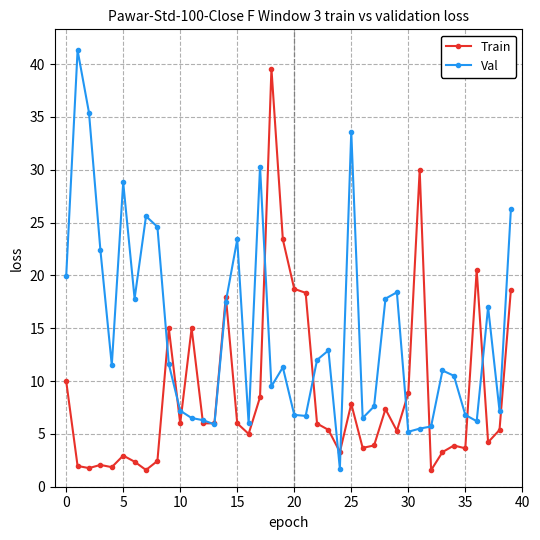

True or false: Train has more than 2 points higher than both neighbors.

True